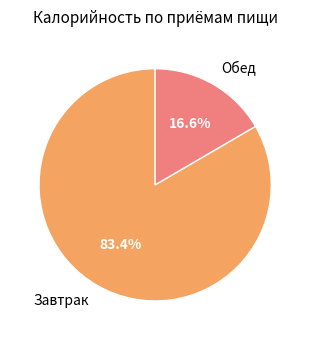

Is it true that Завтрак is 75% of the pie?

False